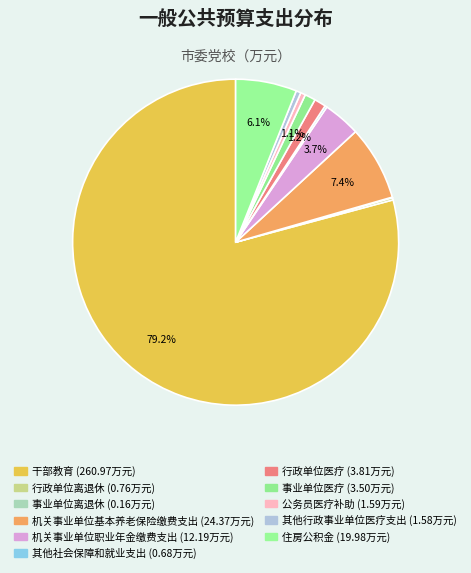

Rank the categories by value from highest to lowest.

干部教育, 机关事业单位基本养老保险缴费支出, 住房公积金, 机关事业单位职业年金缴费支出, 行政单位医疗, 事业单位医疗, 公务员医疗补助, 其他行政事业单位医疗支出, 行政单位离退休, 其他社会保障和就业支出, 事业单位离退休